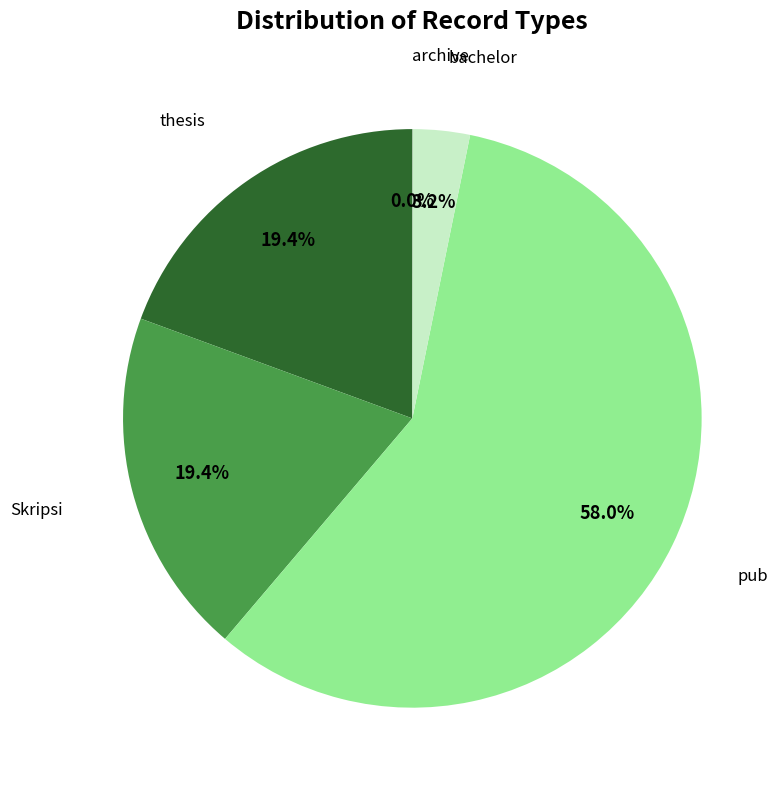

Is there any slice that represents more than half of the pie?

Yes